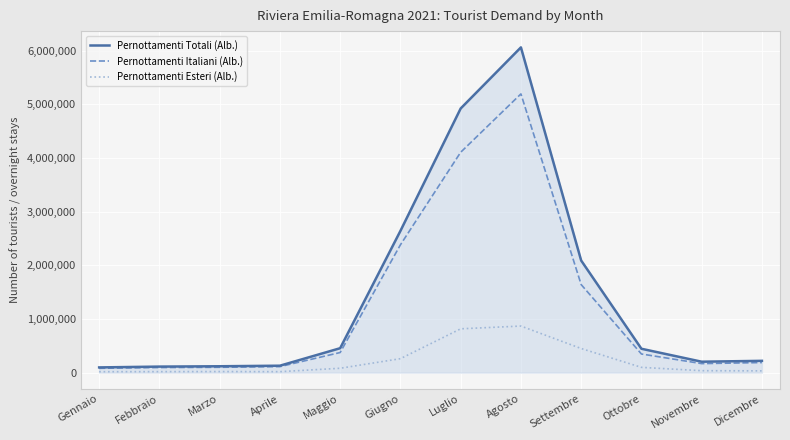

List the series in order of their peak value, highest first.

Pernottamenti Totali (Alb.), Pernottamenti Italiani (Alb.), Pernottamenti Esteri (Alb.)